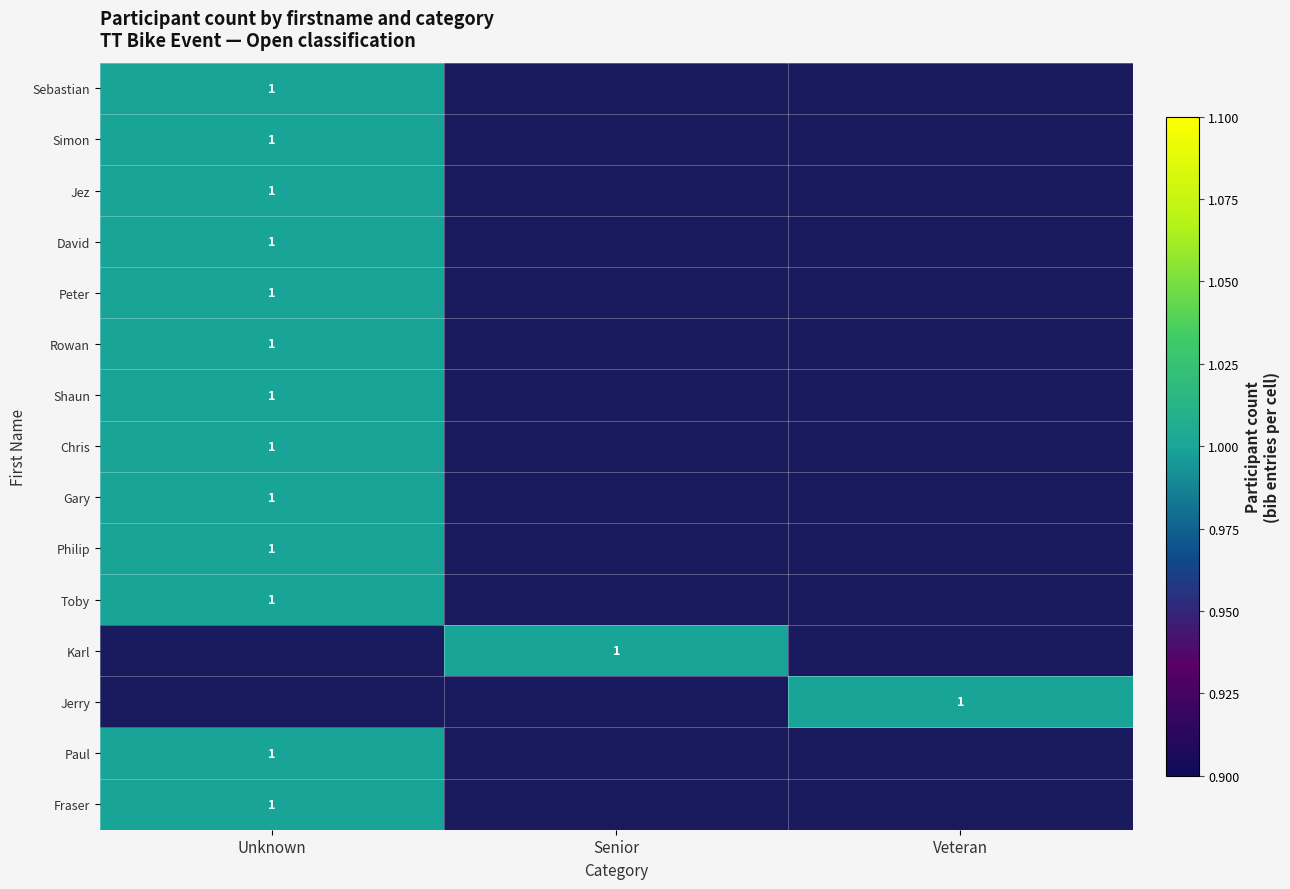

True or false: Chris has a value of 1 at Unknown.

True